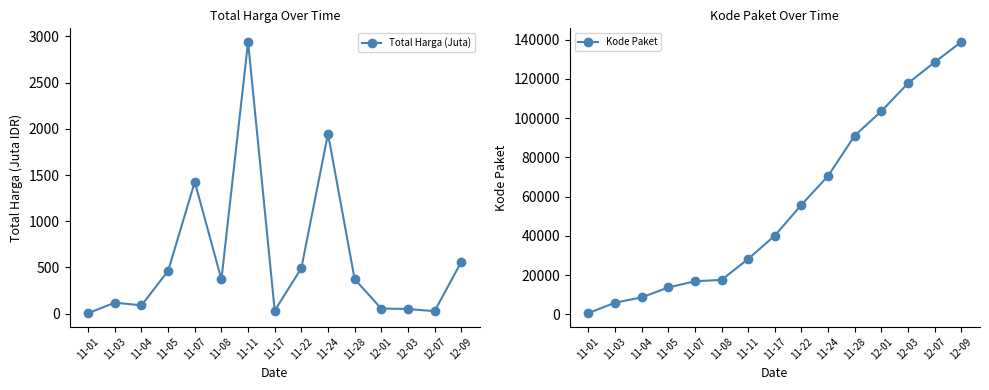

What are all the series names shown in the legend?

Total Harga (Juta), Kode Paket